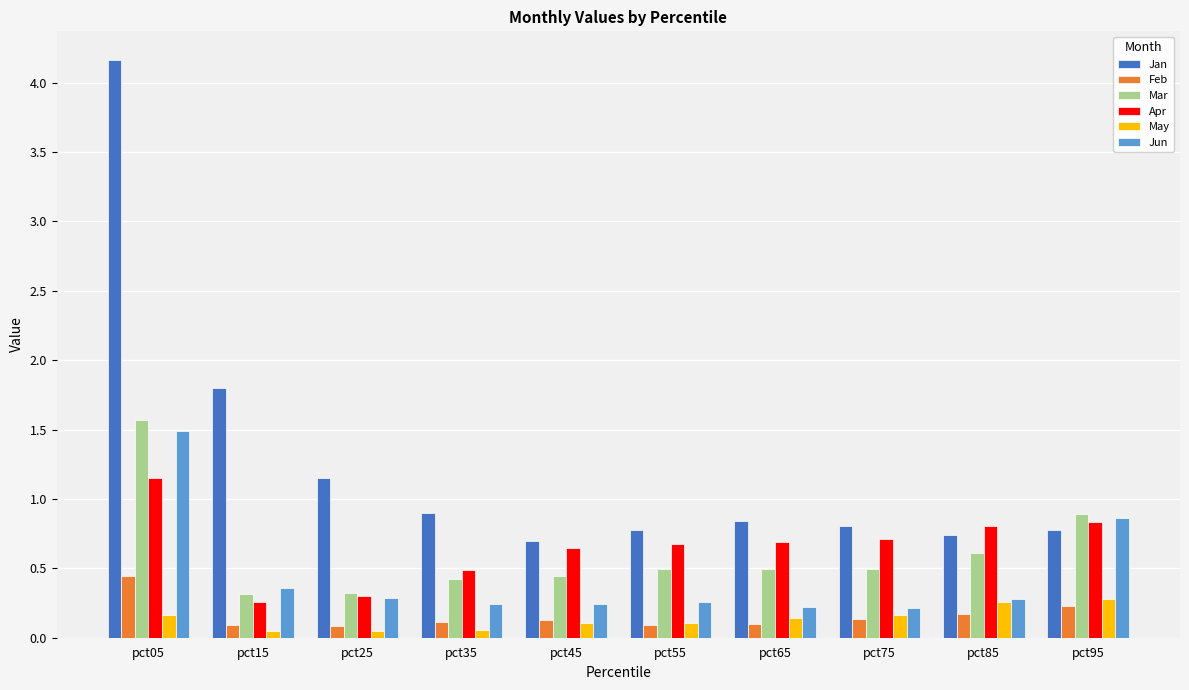

Which series has the widest spread of values?

Jan